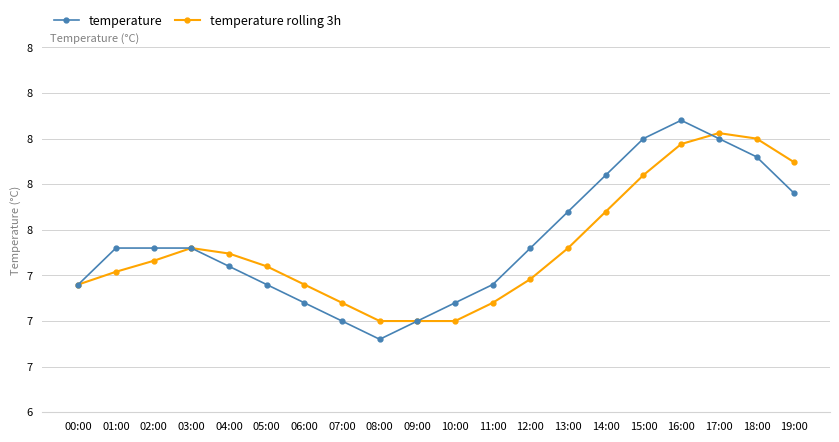

Does the chart have visible grid lines?

Yes